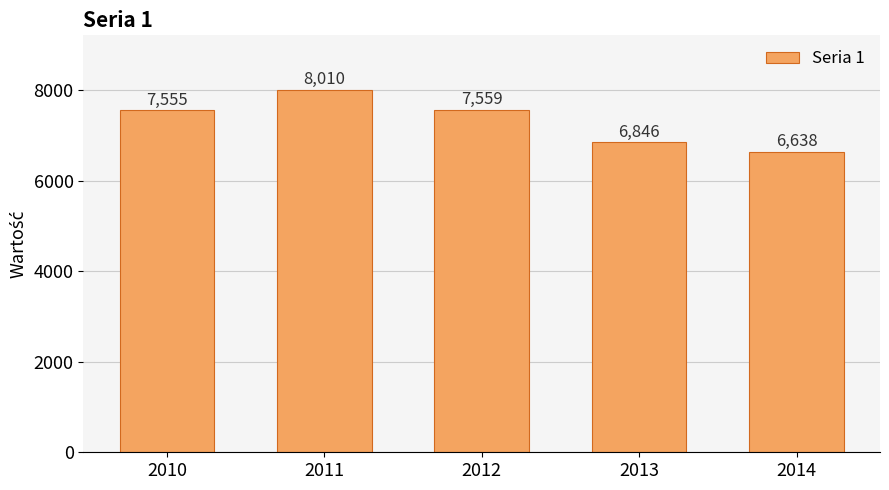

What is the difference between the second highest and minimum values?

921